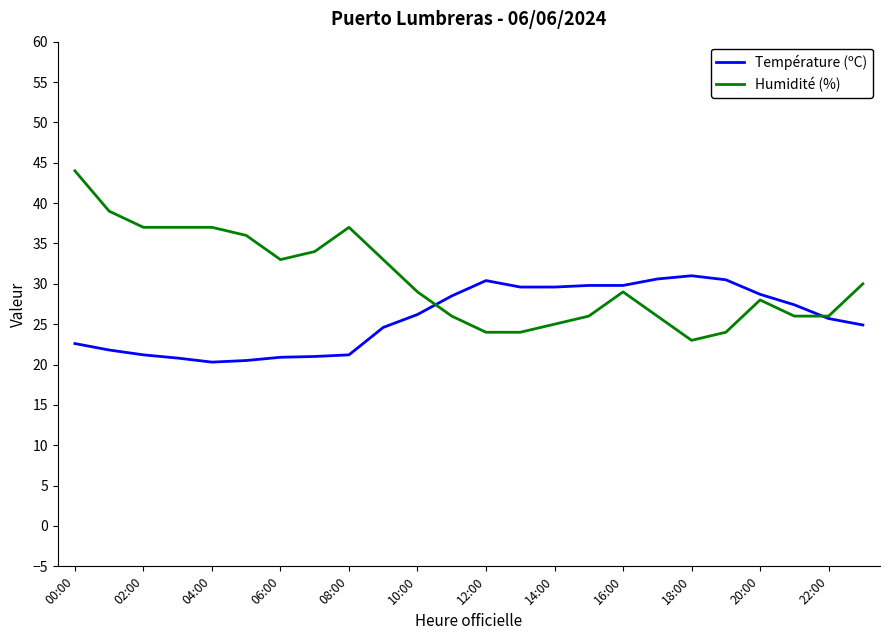

What is the lowest value of the Température (ºC) series?

20.3